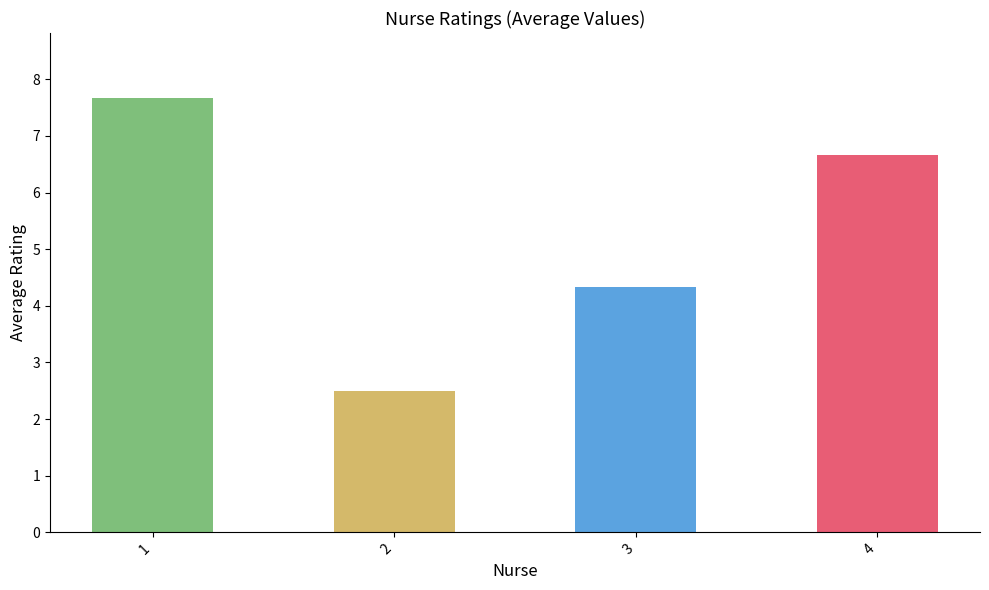

Reading left to right, what are all the values shown in this chart?

7.7	2.5	4.3	6.7